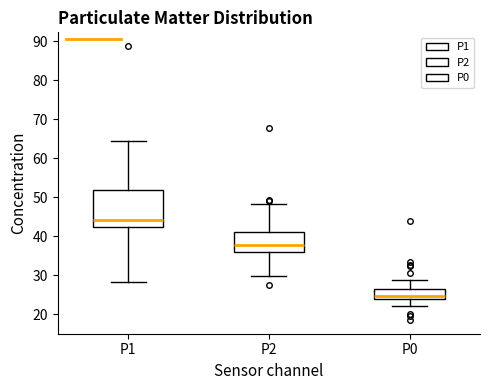

Where is the lower edge of the box for P2 on the y-axis? The values are not printed on the chart, so give them approximately, as read against the axis.

36